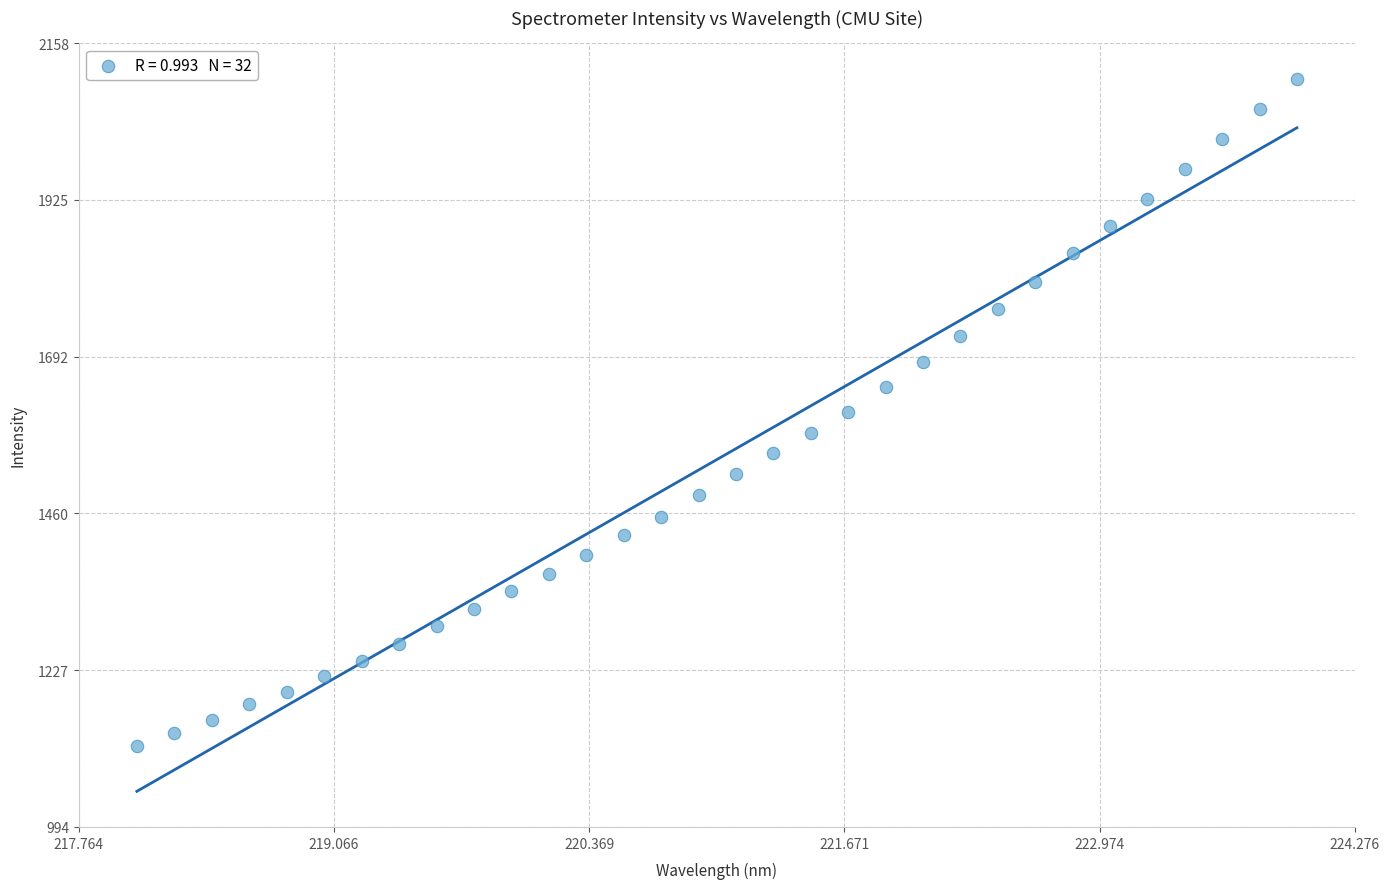

What is the range of X values (max minus min)?

5.9